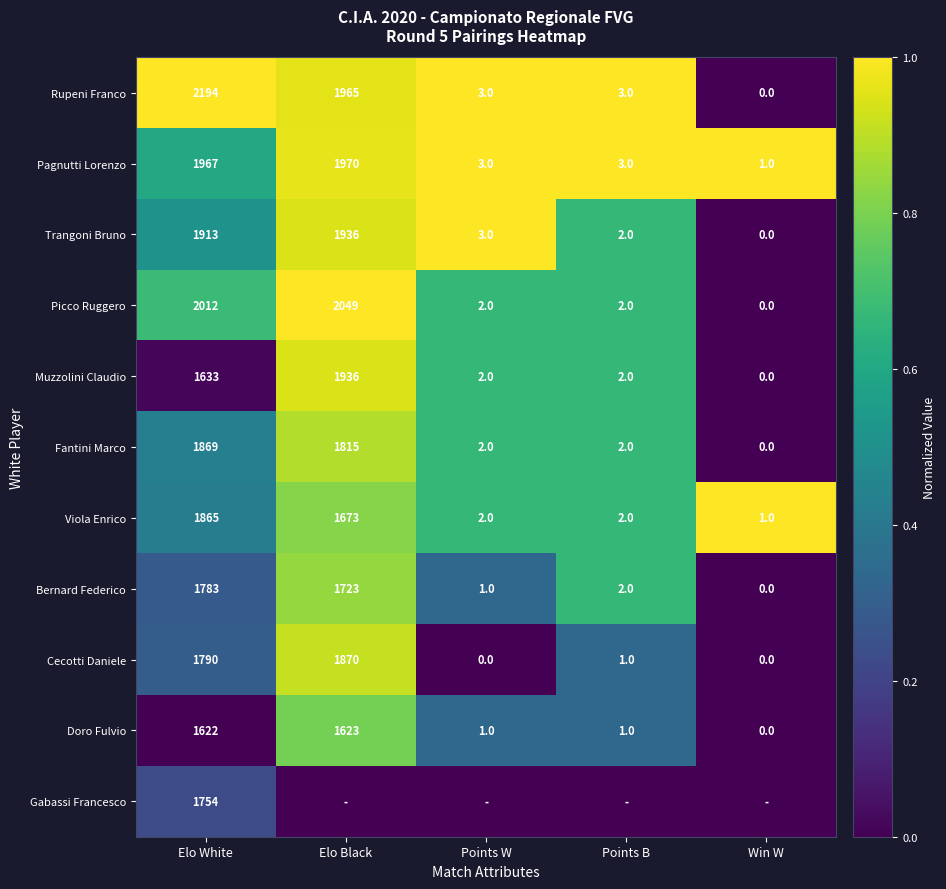

What is the sum of all Fantini Marco values?

3688